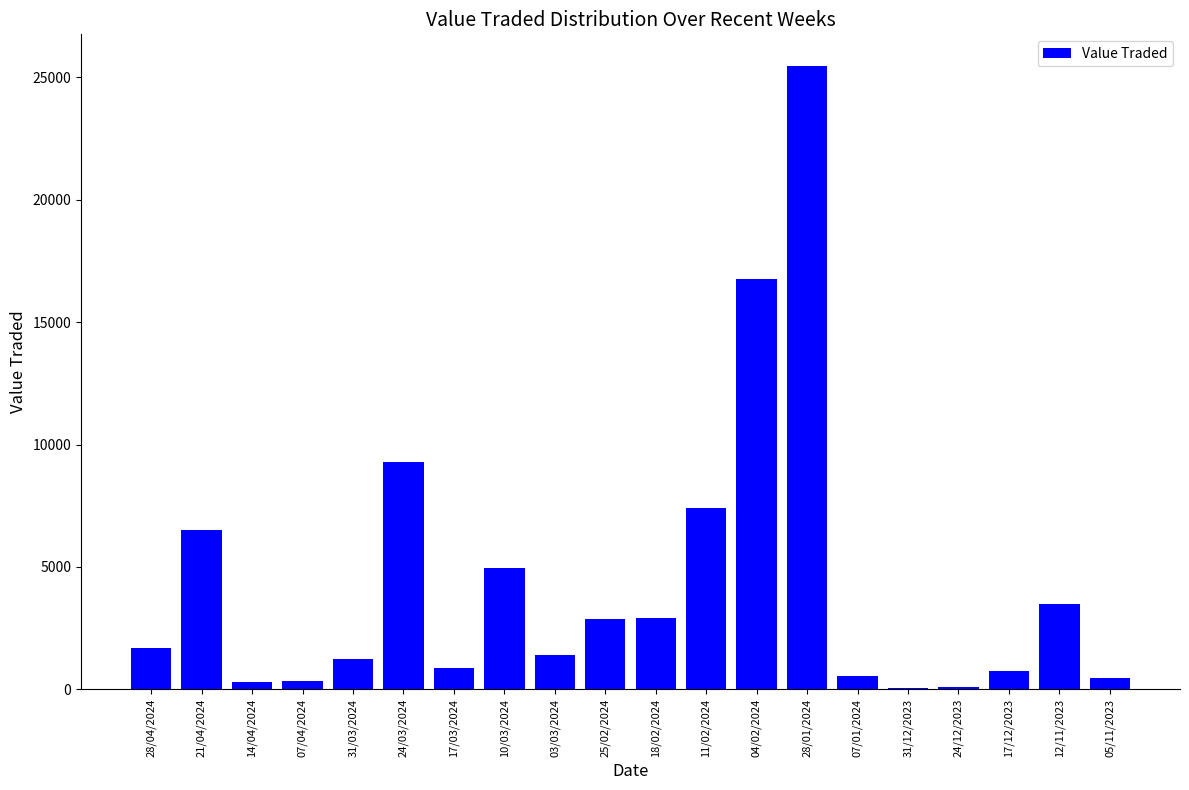

Count the number of data series in this chart.

1